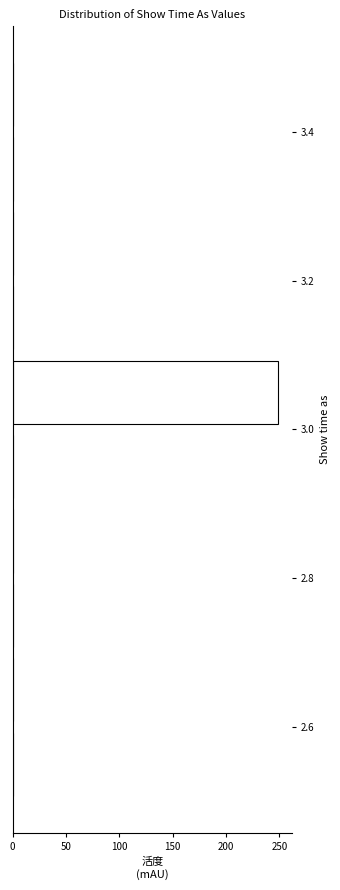

Reading bottom to top, transcribe this chart: for each bar, give the range it covers on the y-axis and its length. The values are not printed on the chart, so give them approximately, as read against the axis.

2.5 to 2.6: 0
2.6 to 2.7: 0
2.7 to 2.8: 0
2.8 to 2.9: 0
2.9 to 3.0: 0
3.0 to 3.1: 250
3.1 to 3.2: 0
3.2 to 3.3: 0
3.3 to 3.4: 0
3.4 to 3.5: 0